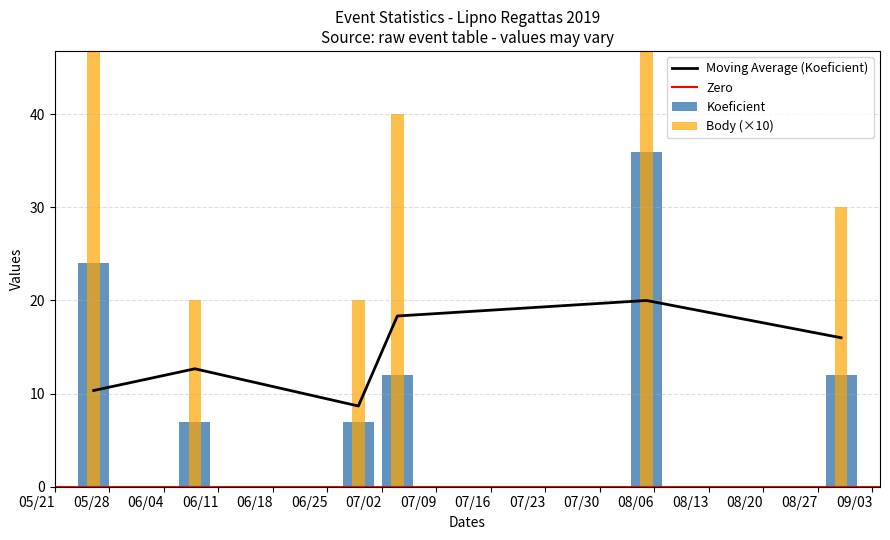

At 08/06, list the series in order from largest to smallest.

Body, Koeficient